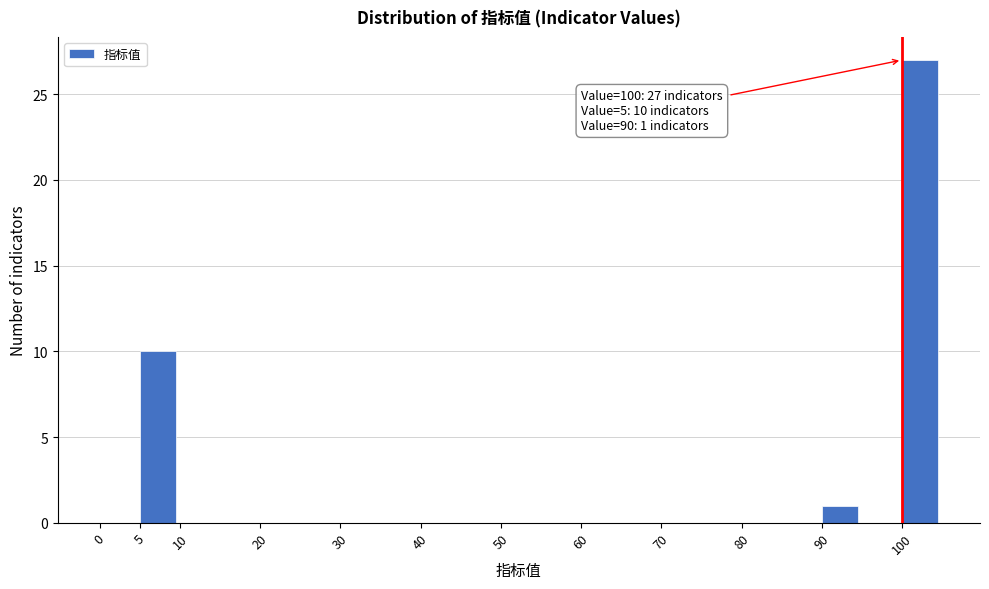

Over which range of the x-axis is the bar tallest?

100 to 105